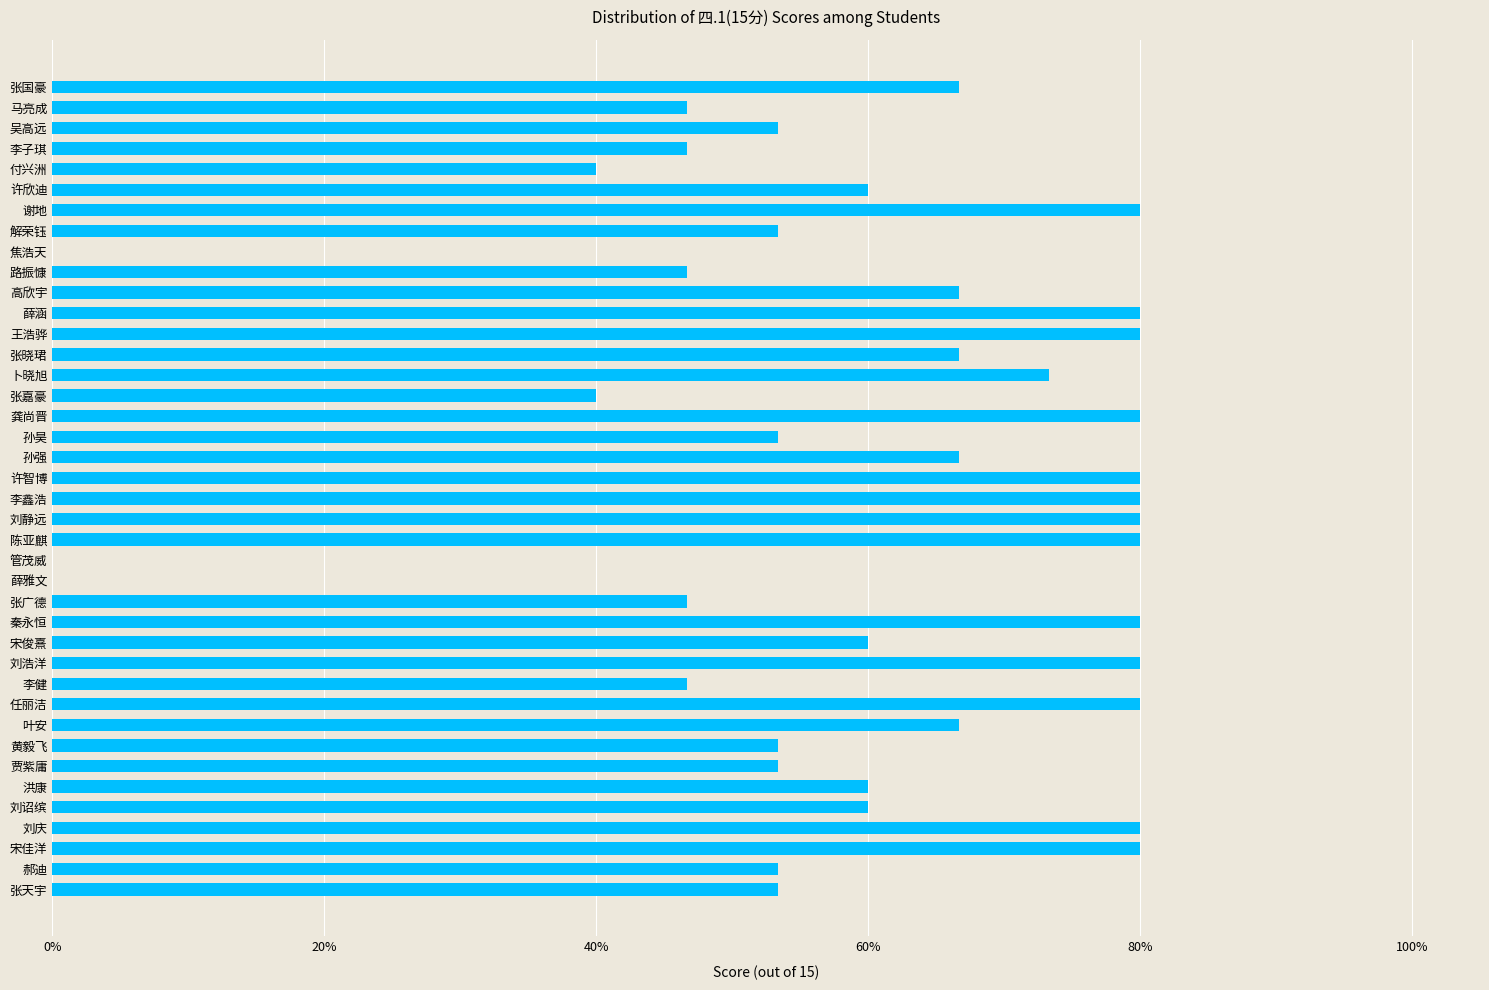

What is the difference between the second highest and second lowest values?

0.8